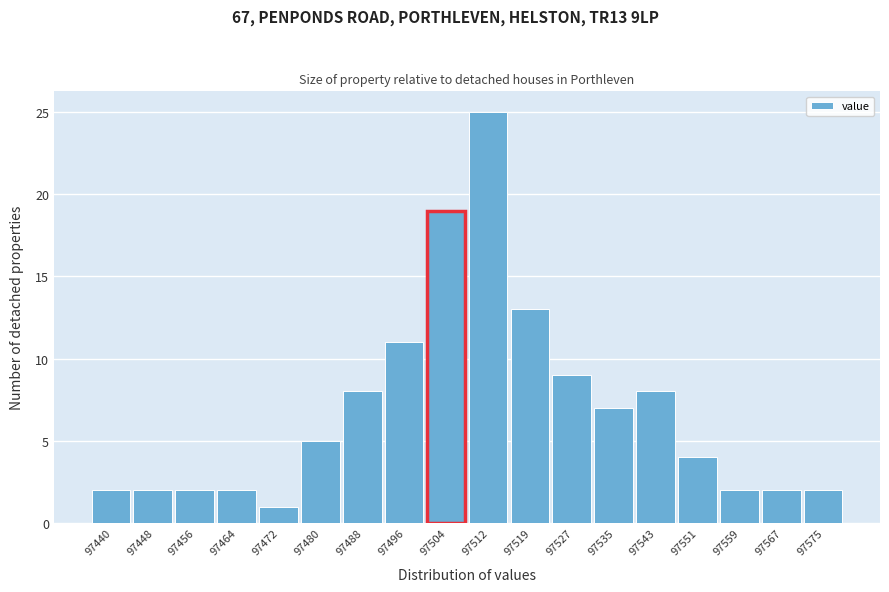

Reading right to left, what are all the values shown in this chart?

97575=2	97567=2	97559=2	97551=4	97543=8	97535=7	97527=9	97519=13	97512=25	97504=19	97496=11	97488=8	97480=5	97472=1	97464=2	97456=2	97448=2	97440=2